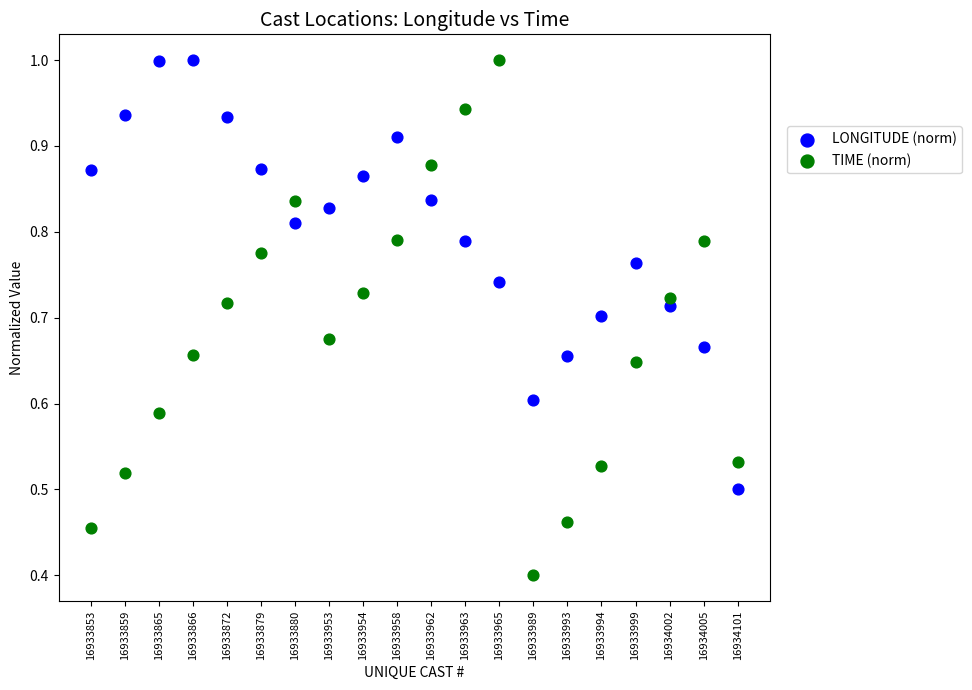

Which series reaches the minimum Y coordinate?

TIME (norm)